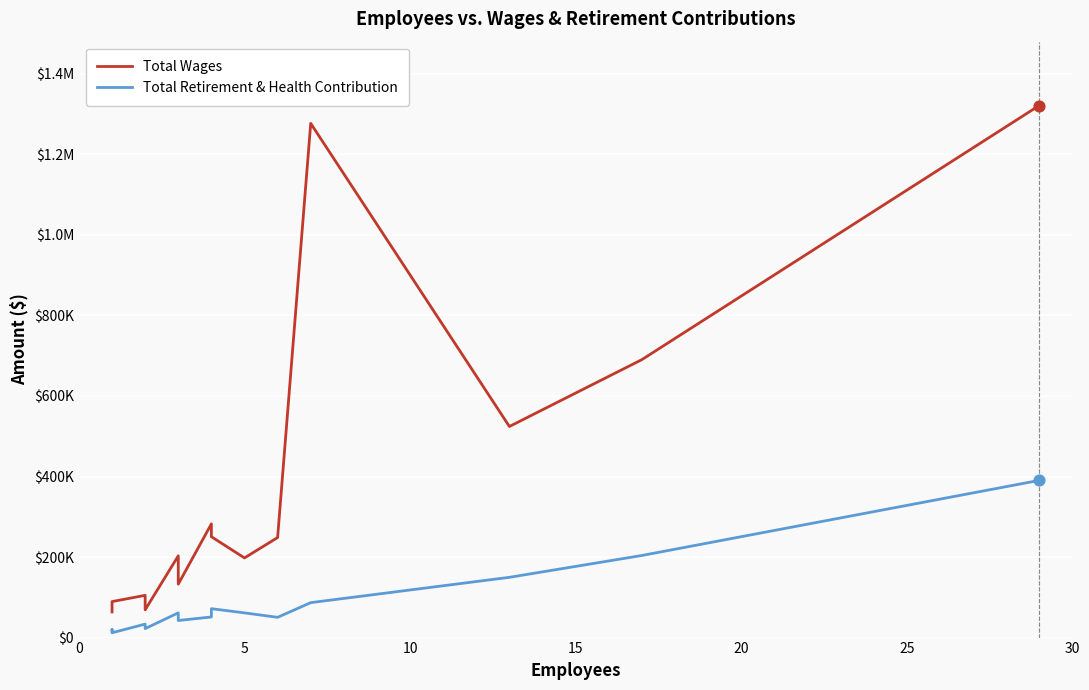

Which series has the largest total across all categories?

Total Wages